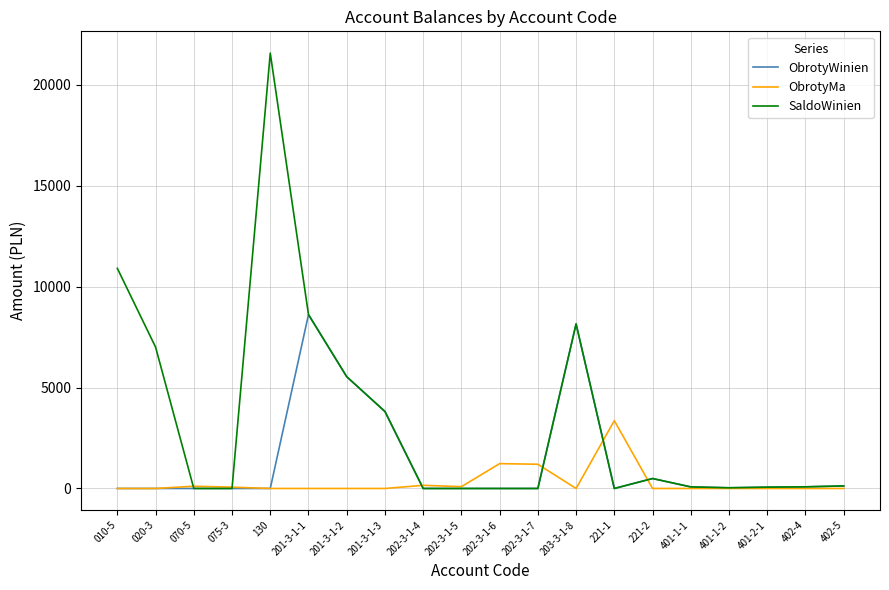

How many values in the SaldoWinien series exceed 81?

10